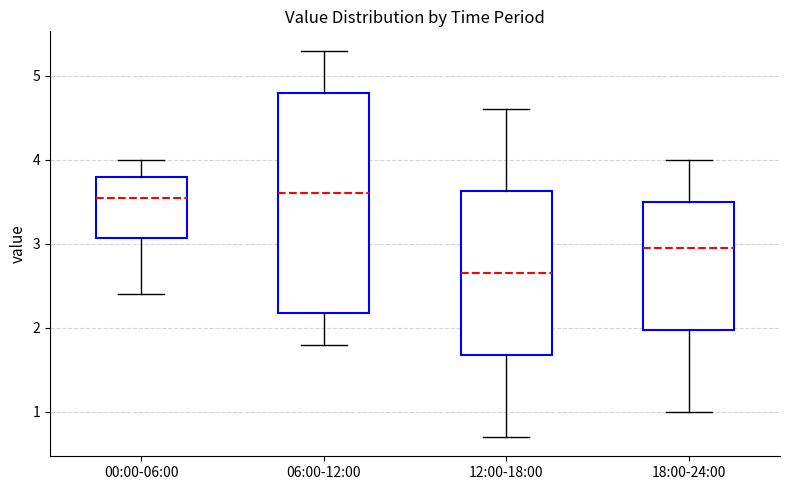

Reading left to right, transcribe this box plot: for each box, give where its median line is, the range the box spans, and where its two whiskers end, as read against the y-axis. The values are not printed on the chart, so give them approximately, as read against the axis.

00:00-06:00: median 3.6, box 3.1 to 3.8, whiskers 2.4 to 4.0
06:00-12:00: median 3.6, box 2.2 to 4.8, whiskers 1.8 to 5.3
12:00-18:00: median 2.7, box 1.7 to 3.6, whiskers 0.7 to 4.6
18:00-24:00: median 3.0, box 2.0 to 3.5, whiskers 1.0 to 4.0